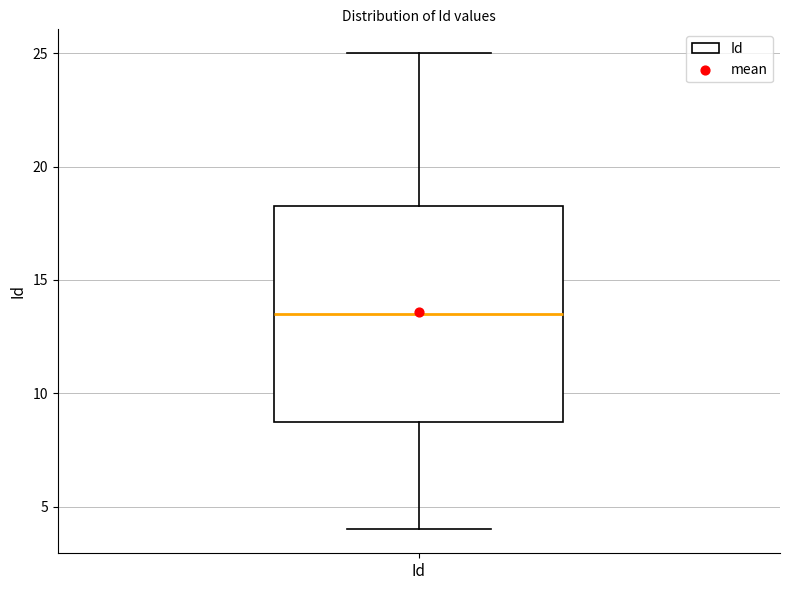

Where does the median line of the box for Id sit on the y-axis? The values are not printed on the chart, so give them approximately, as read against the axis.

13.5